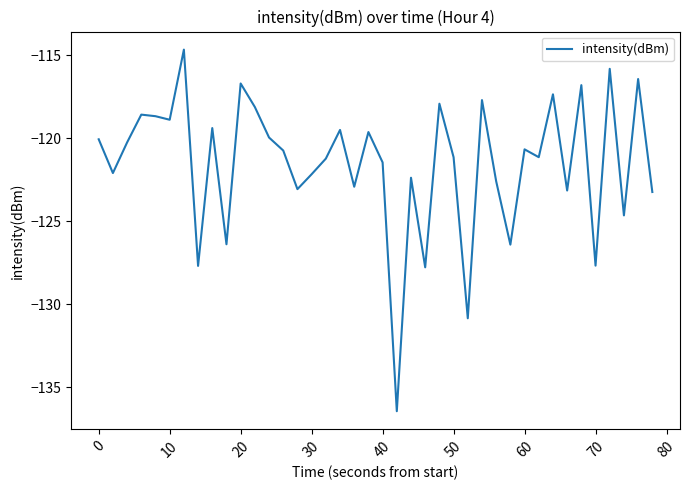

What is the smallest value displayed?

-136.4